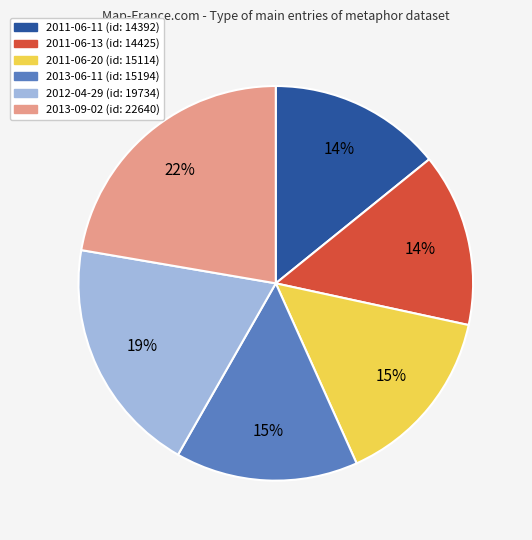

What percentage is the 2013-06-11 slice, to the nearest percent?

15%